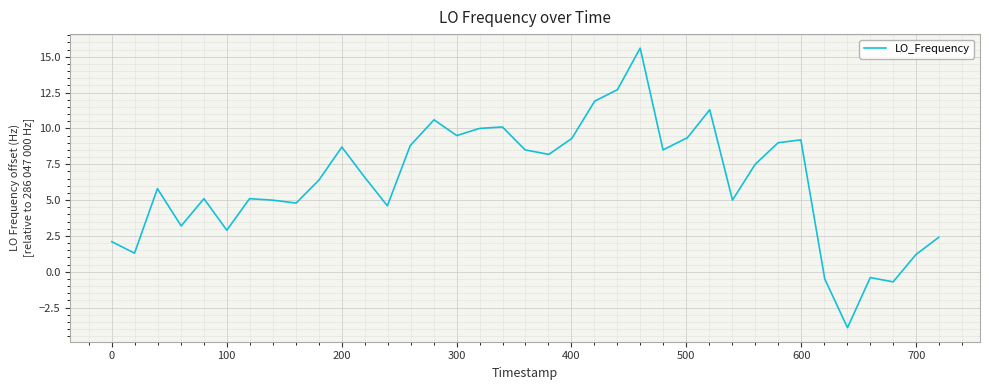

What is the difference between the maximum and minimum values?

19.5